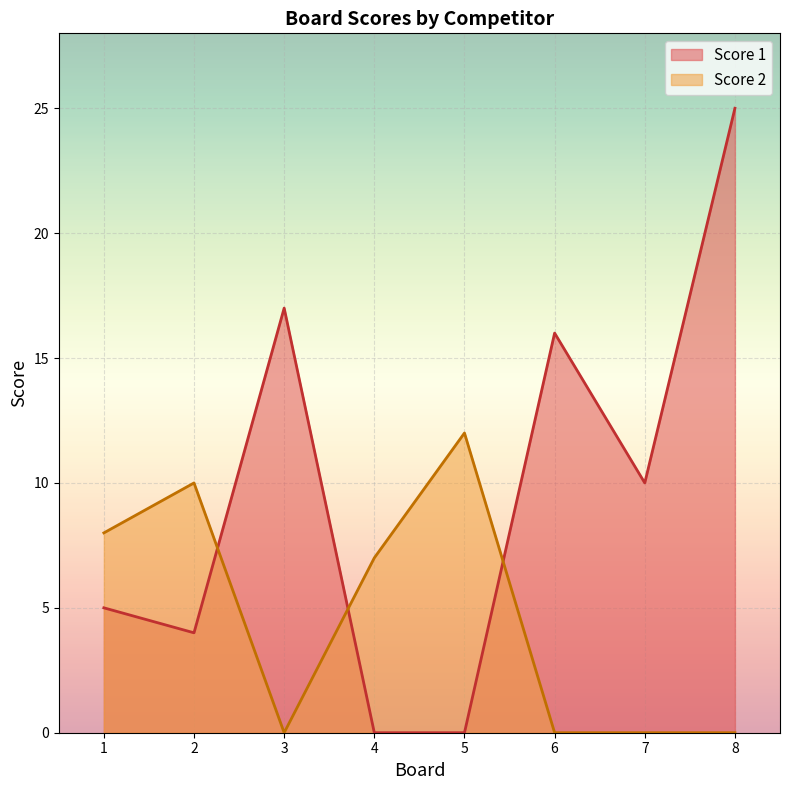

What are all the series names shown in the legend?

Score 1, Score 2